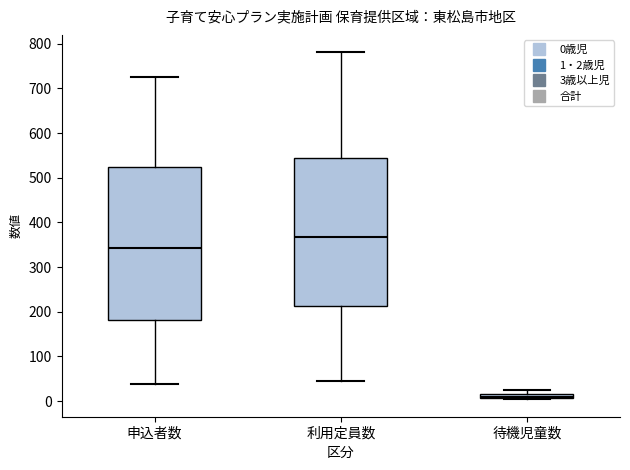

Where is the upper edge of the box for 待機児童数 on the y-axis? The values are not printed on the chart, so give them approximately, as read against the axis.

20